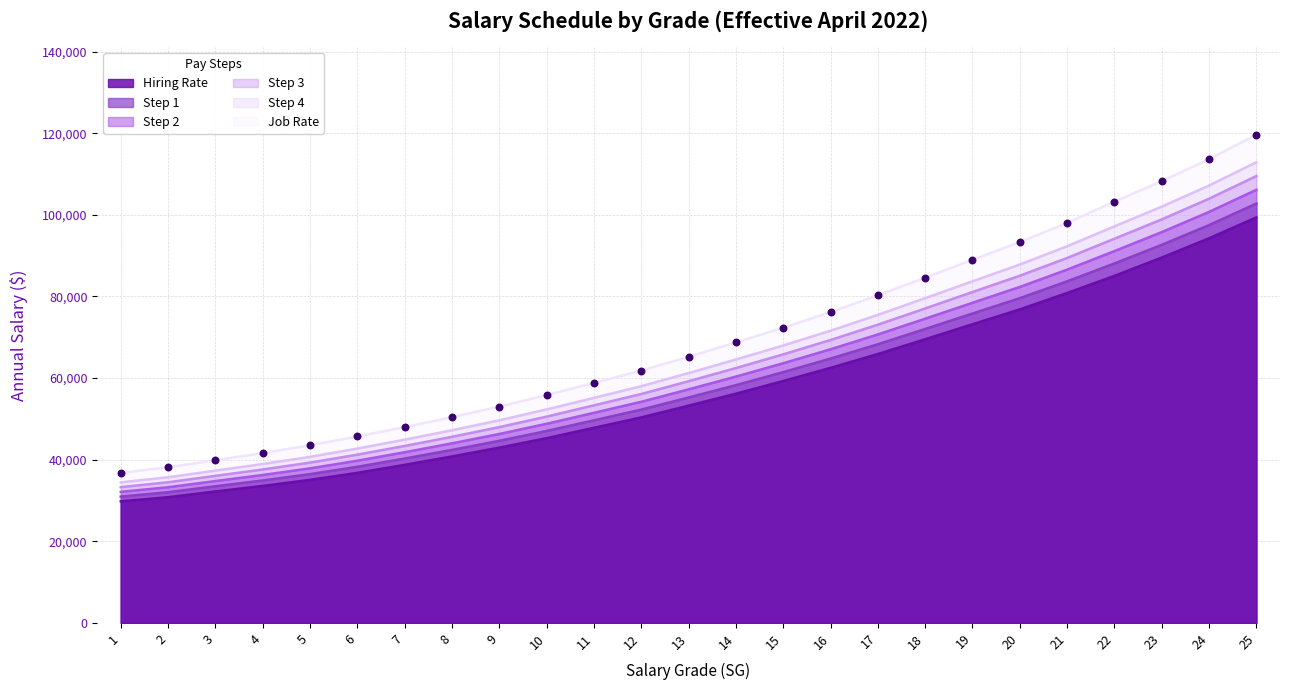

Which series contains the highest Y value?

Job Rate